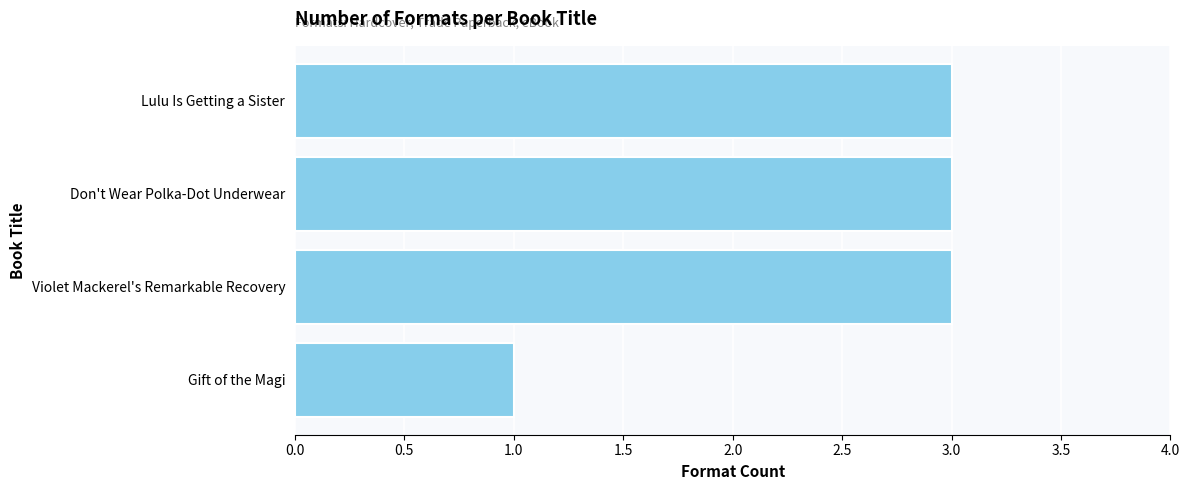

Reading top to bottom, list all the values displayed in this chart.

Lulu Is Getting a Sister=3	Don't Wear Polka-Dot Underwear=3	Violet Mackerel's Remarkable Recovery=3	Gift of the Magi=1